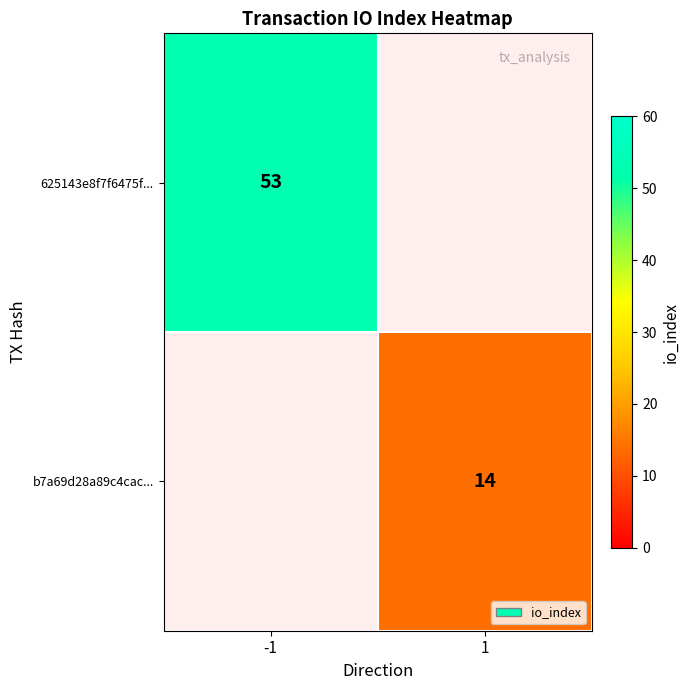

Is it true that 625143e8f7f6475f... equals 27 at -1?

False